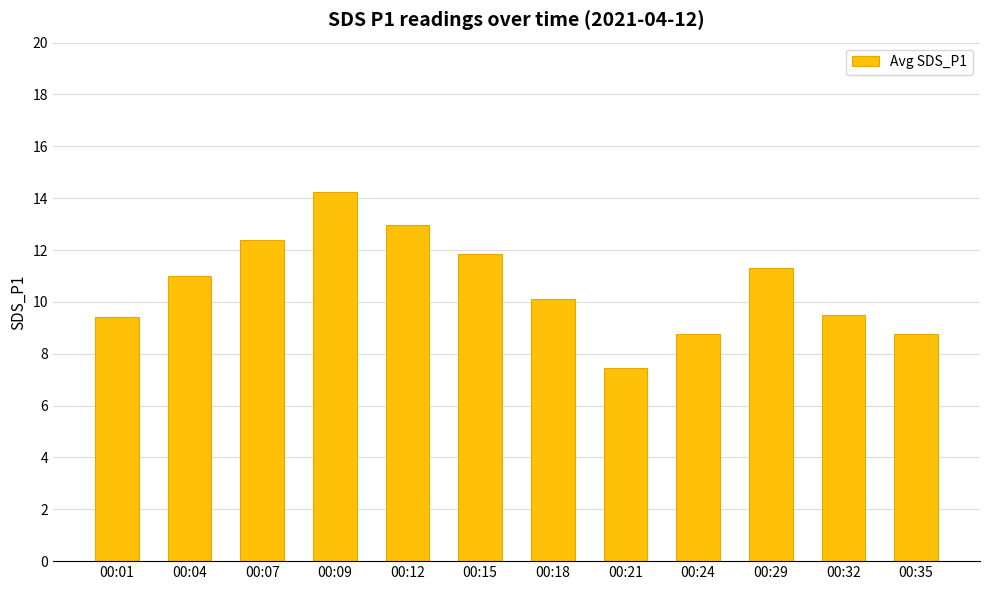

At which label does the data first exceed 10?

00:04